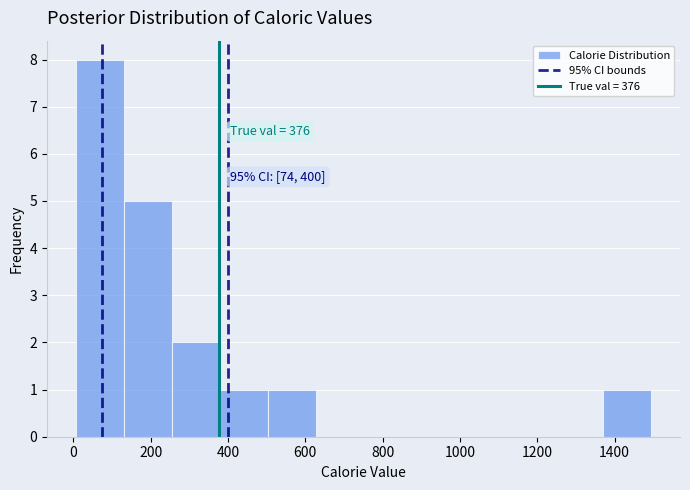

Over which range of the x-axis is the bar tallest?

0 to 140